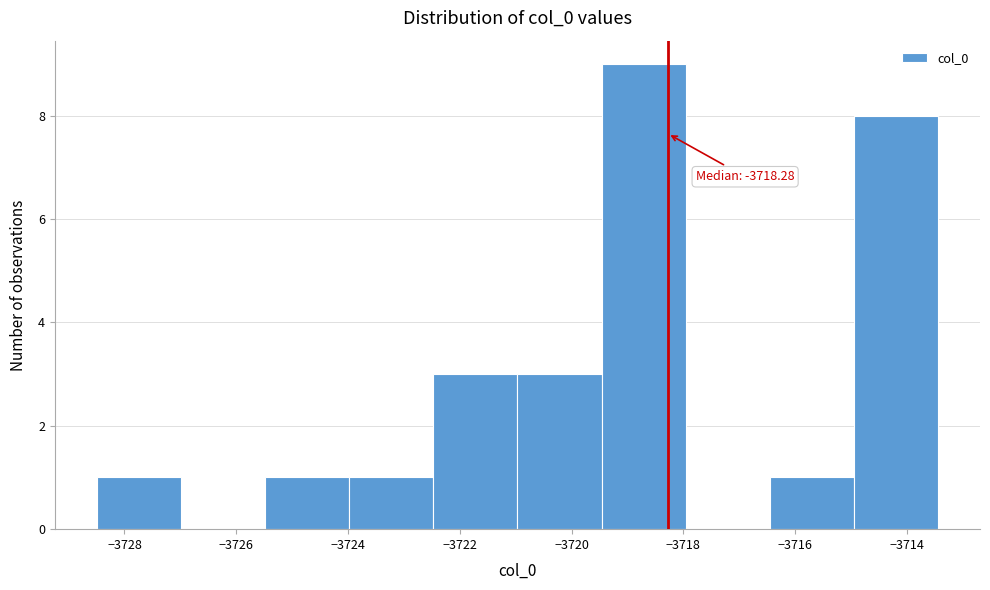

Which range on the x-axis has the tallest bar?

-3719.4 to -3718.0